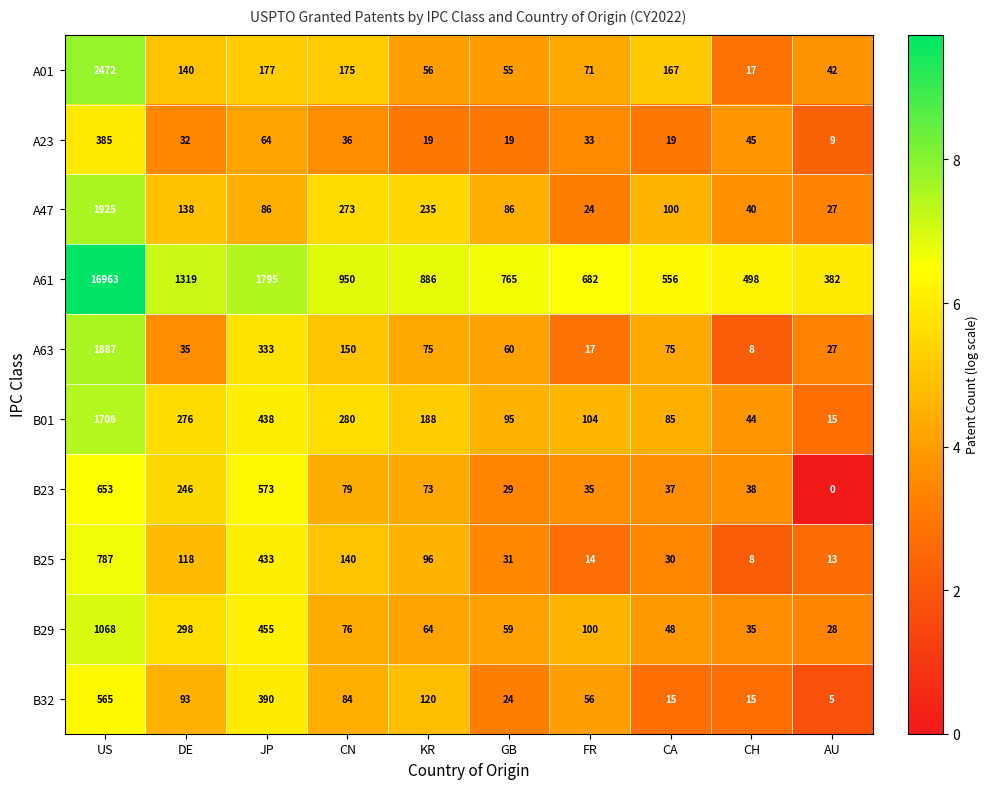

What is the sum of the B01 values at GB and CN?

375